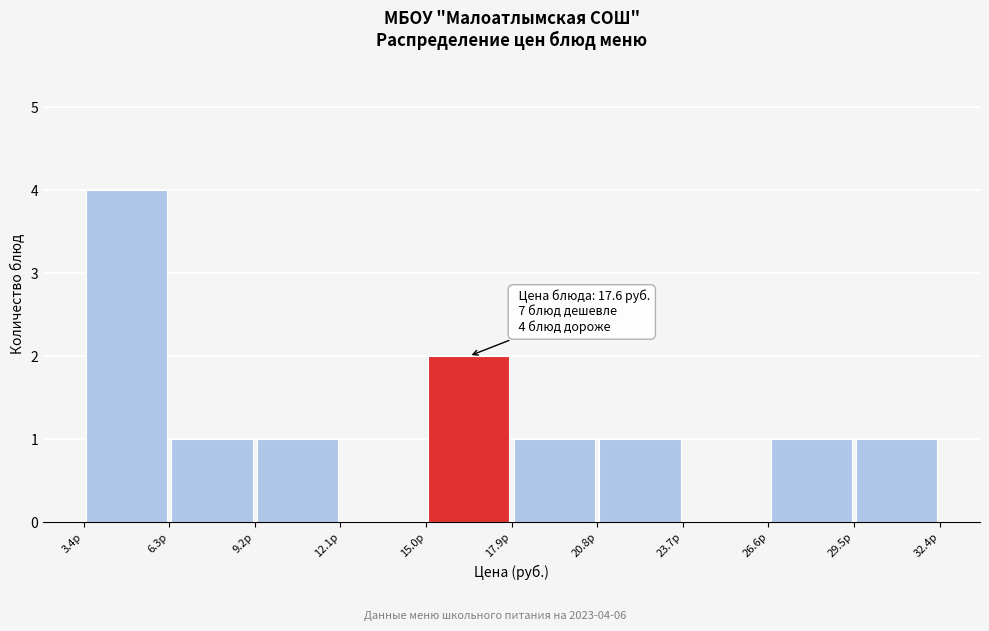

Which range on the x-axis has the tallest bar?

3.5 to 6.5